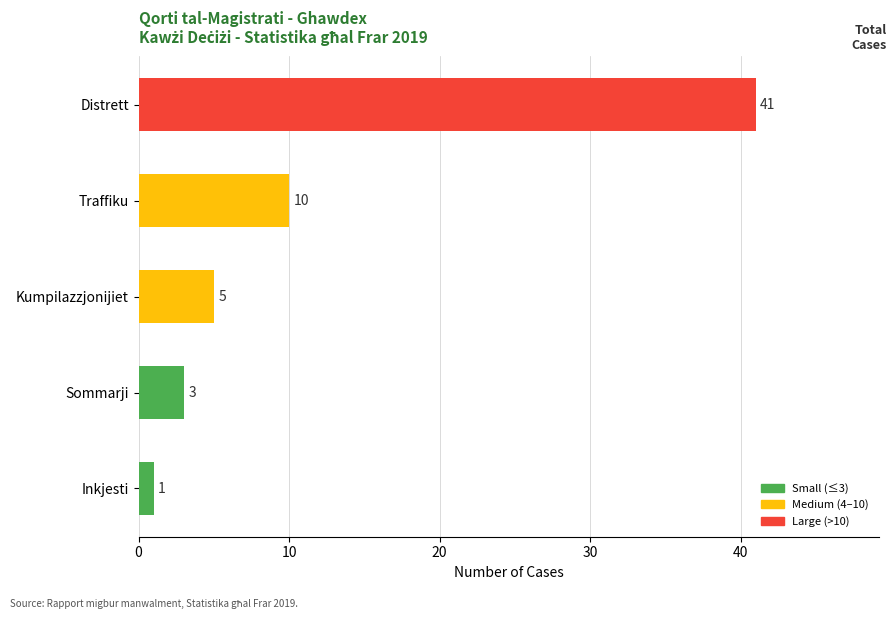

How many data points are less than 5?

2